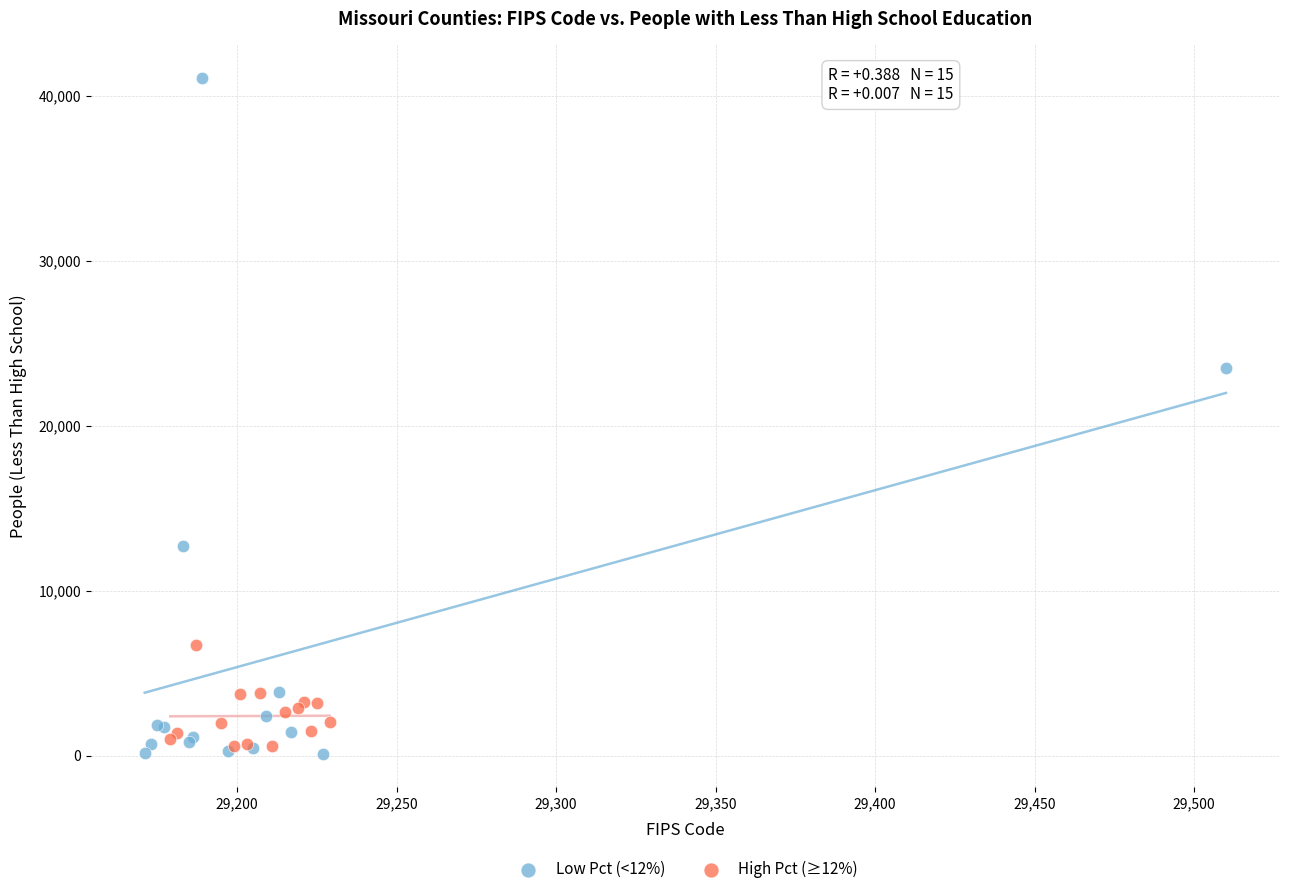

Which series contains the highest Y value?

Low Pct (<12%)